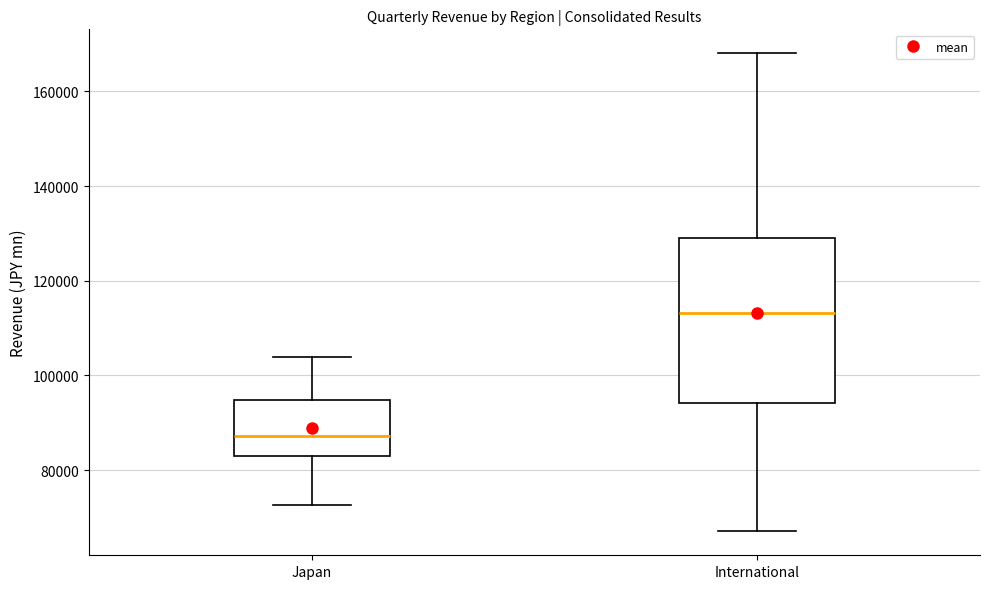

Reading left to right, read every box against the y-axis: the position of its median line, the range the box covers, and the ends of its whiskers. The values are not printed on the chart, so give them approximately, as read against the axis.

Japan: median 88000, box 84000 to 94000, whiskers 72000 to 104000
International: median 114000, box 94000 to 128000, whiskers 68000 to 168000